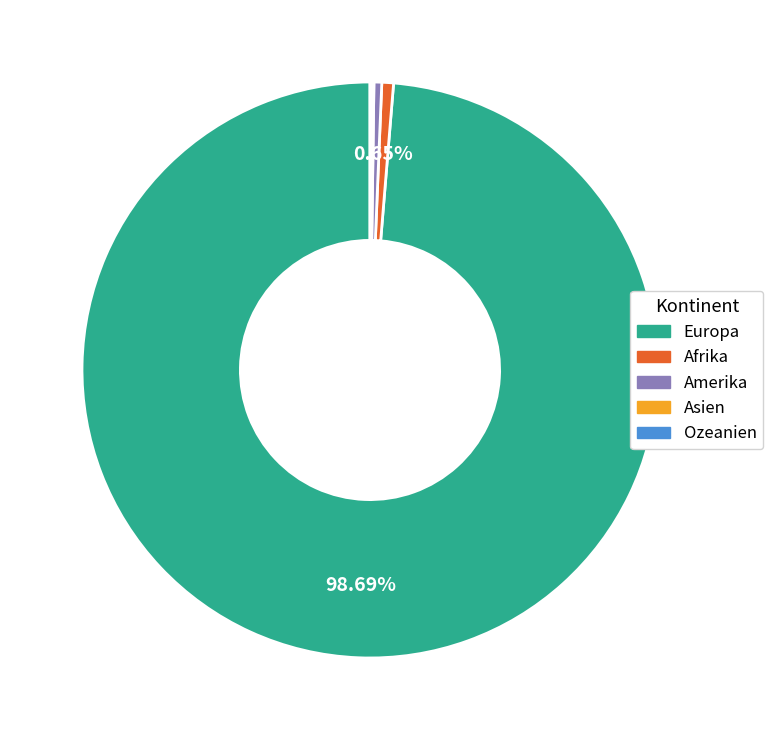

What is the ratio of the value at Afrika to the value at Amerika?

1.5